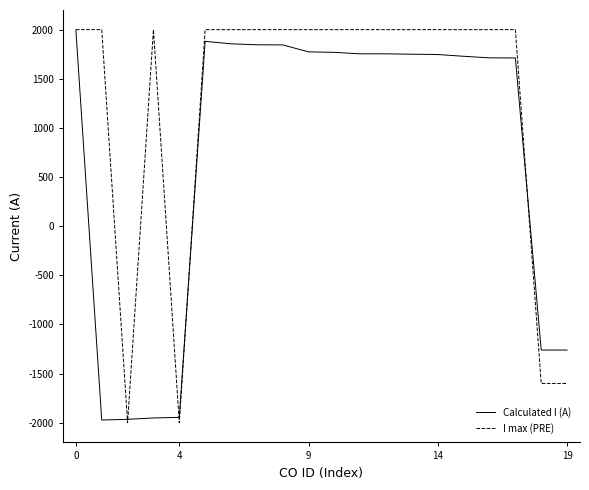

Which series has the largest total across all categories?

I max (PRE)